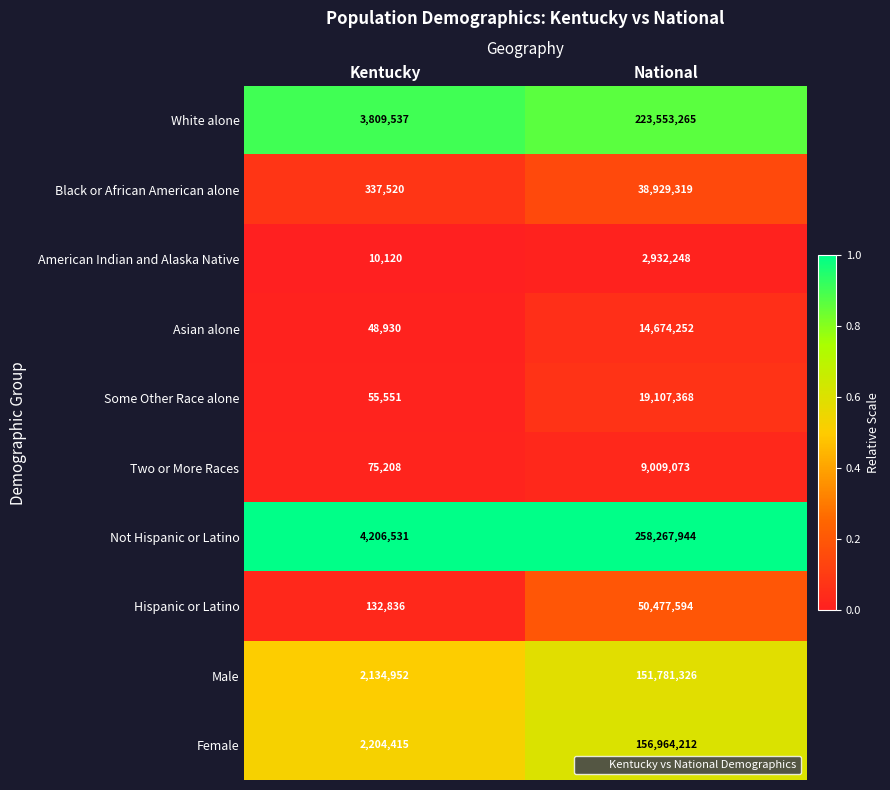

Reading left to right, what are all the values shown in this chart?

White alone: Kentucky=3809537	National=223553265
Black or African American alone: Kentucky=337520	National=38929319
American Indian and Alaska Native: Kentucky=10120	National=2932248
Asian alone: Kentucky=48930	National=14674252
Some Other Race alone: Kentucky=55551	National=19107368
Two or More Races: Kentucky=75208	National=9009073
Not Hispanic or Latino: Kentucky=4206531	National=258267944
Hispanic or Latino: Kentucky=132836	National=50477594
Male: Kentucky=2134952	National=151781326
Female: Kentucky=2204415	National=156964212